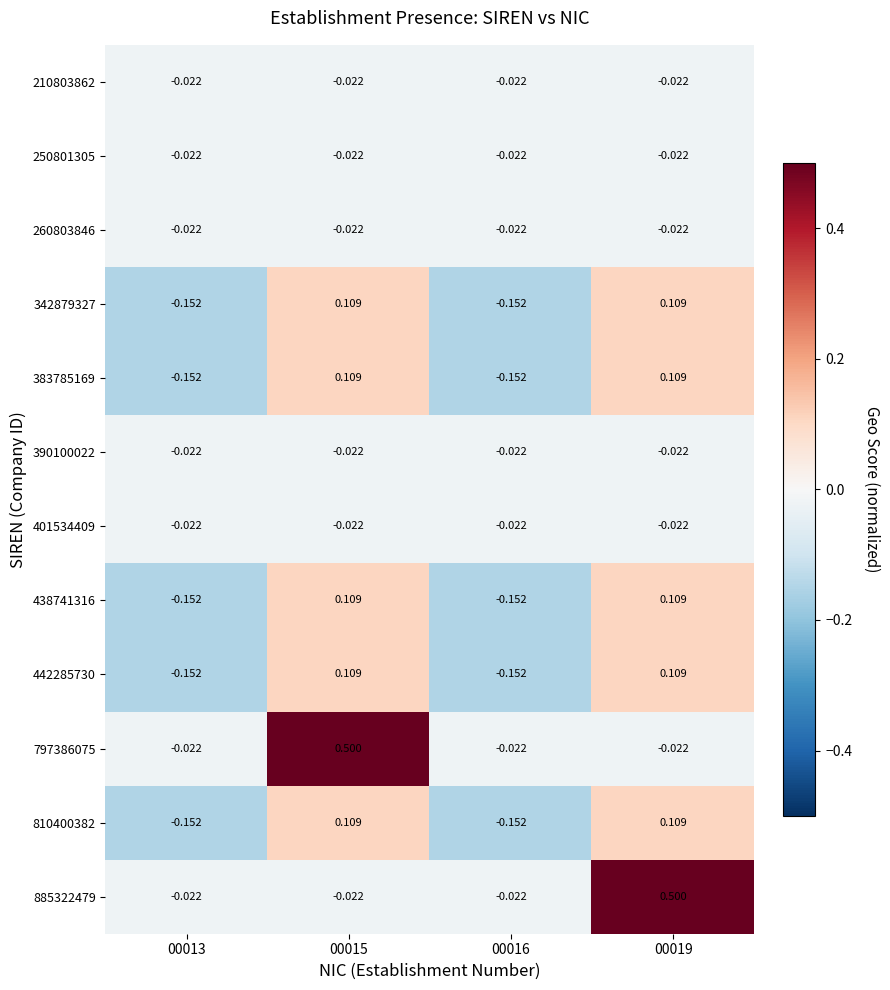

What is the minimum value shown in the chart?

-0.2